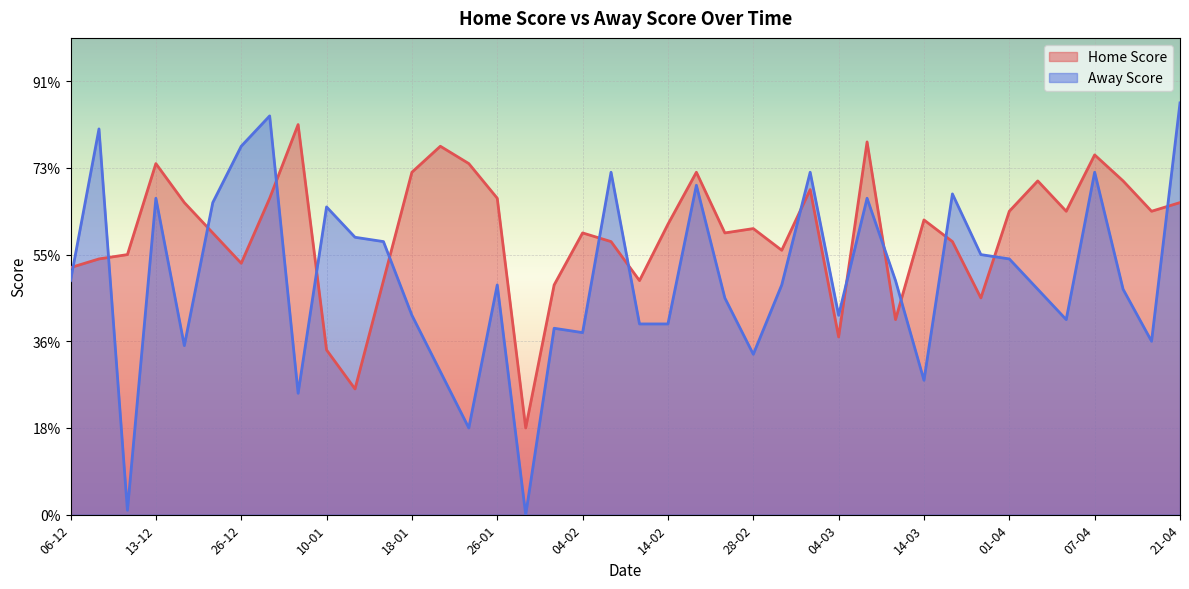

Which series ends up on top after the final intersection of Away Score and Home Score?

Away Score